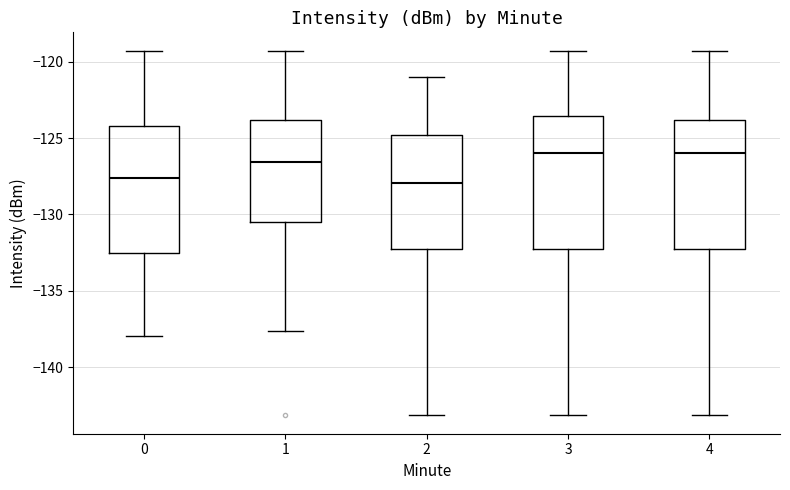

Reading left to right, transcribe this box plot: for each box, give where its median line is, the range the box spans, and where its two whiskers end, as read against the y-axis. The values are not printed on the chart, so give them approximately, as read against the axis.

0: median -127.5, box -132.5 to -124.0, whiskers -138.0 to -119.5
1: median -126.5, box -130.5 to -124.0, whiskers -137.5 to -119.5
2: median -128.0, box -132.5 to -125.0, whiskers -143.0 to -121.0
3: median -126.0, box -132.5 to -123.5, whiskers -143.0 to -119.5
4: median -126.0, box -132.5 to -124.0, whiskers -143.0 to -119.5